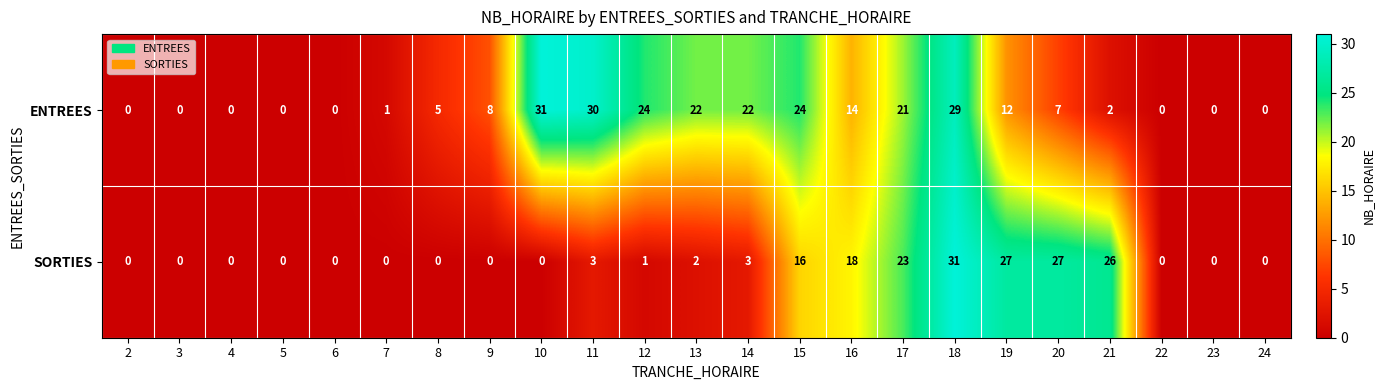

Which series changed the most between 2 and 20?

SORTIES